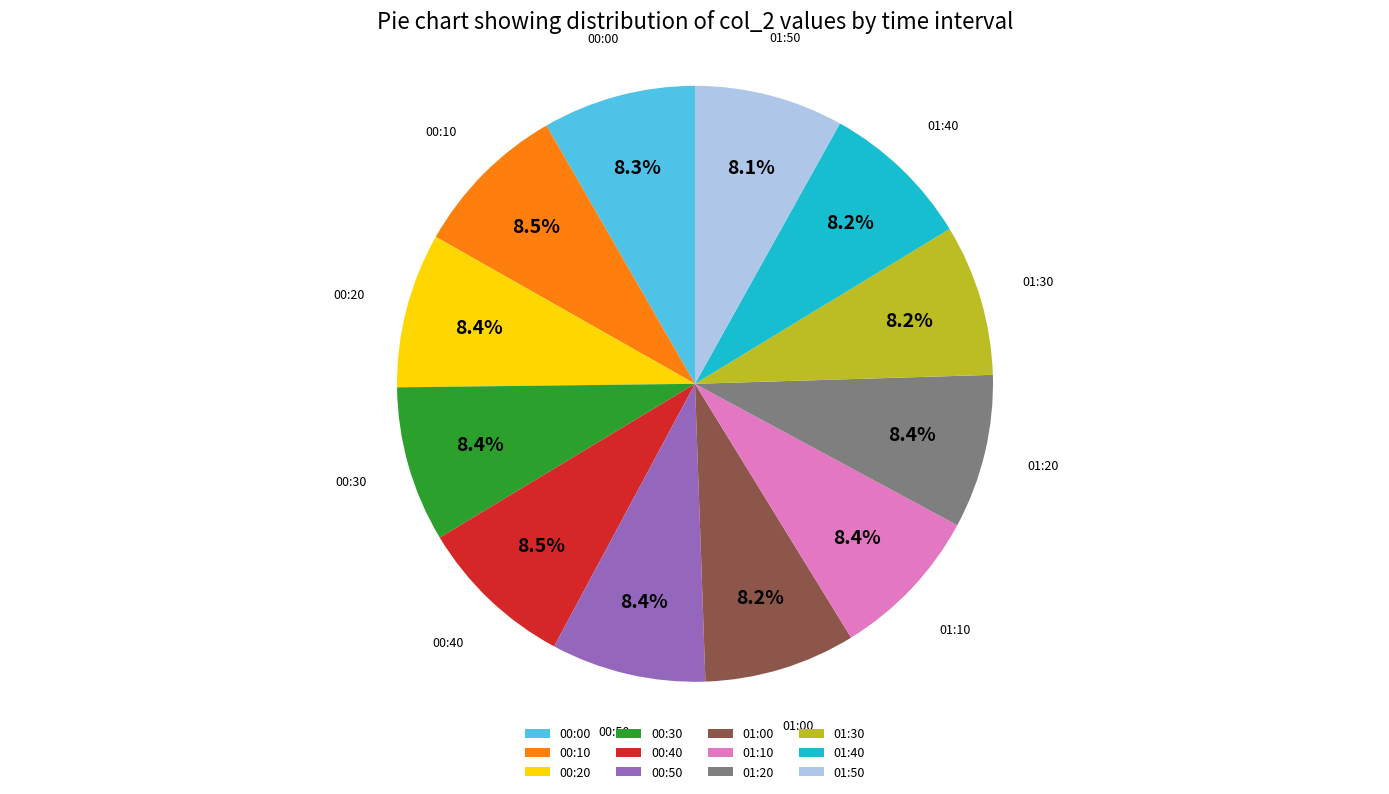

To the nearest percent, what portion does 00:20 represent?

8%